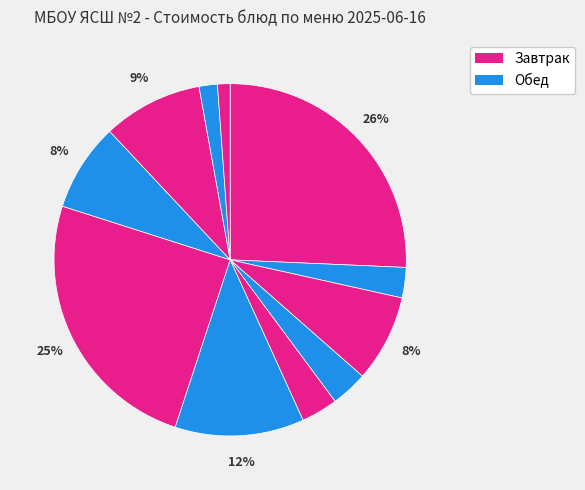

Rank the categories by value from highest to lowest.

Каша молочная рисовая с маслом, Котлета мясная, Суп картофельный с рисом, Компот из свежих яблок, Макароны отварные, Банан, Хлеб пшеничный (завтрак), Помидор в нарезке, Чай с сахаром, Хлеб пшеничный (обед), Хлеб пшенично-ржаной